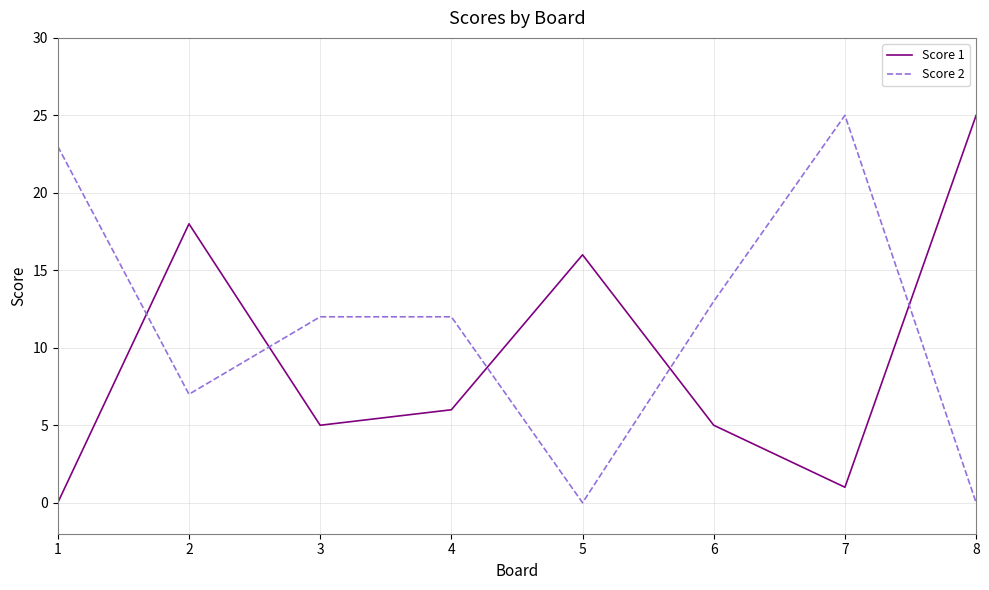

After their last crossing, which series has the higher values: Score 1 or Score 2?

Score 1